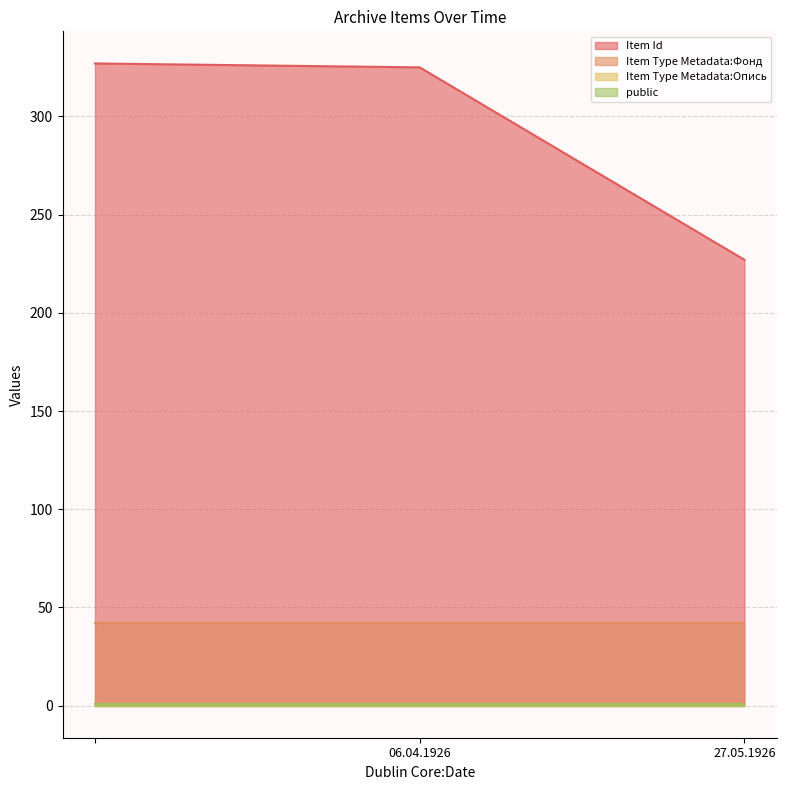

Reading left to right, what are all the values shown in this chart?

Item Id: 327	325	227
Item Type Metadata:Фонд: 42	42	42
Item Type Metadata:Опись: 1	1	1
public: 1	1	1